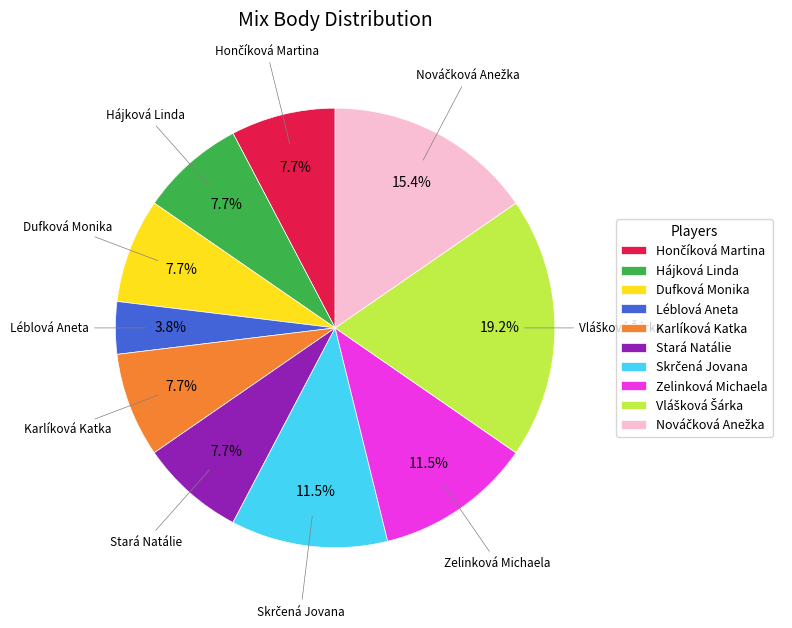

Is Léblová Aneta the majority of the pie?

No